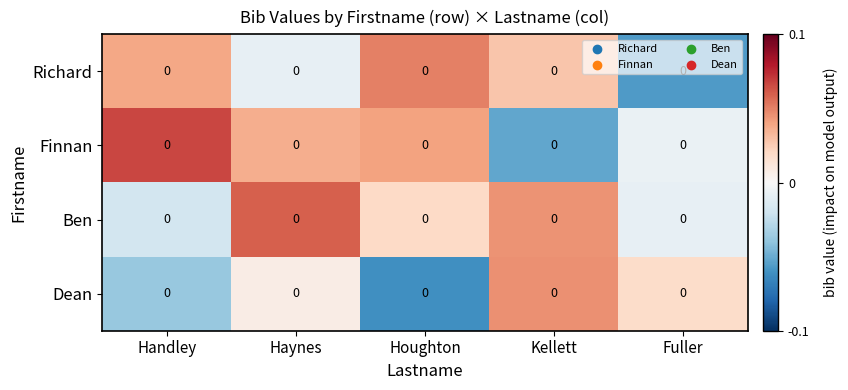

Which has a higher value, Handley or Haynes?

Handley